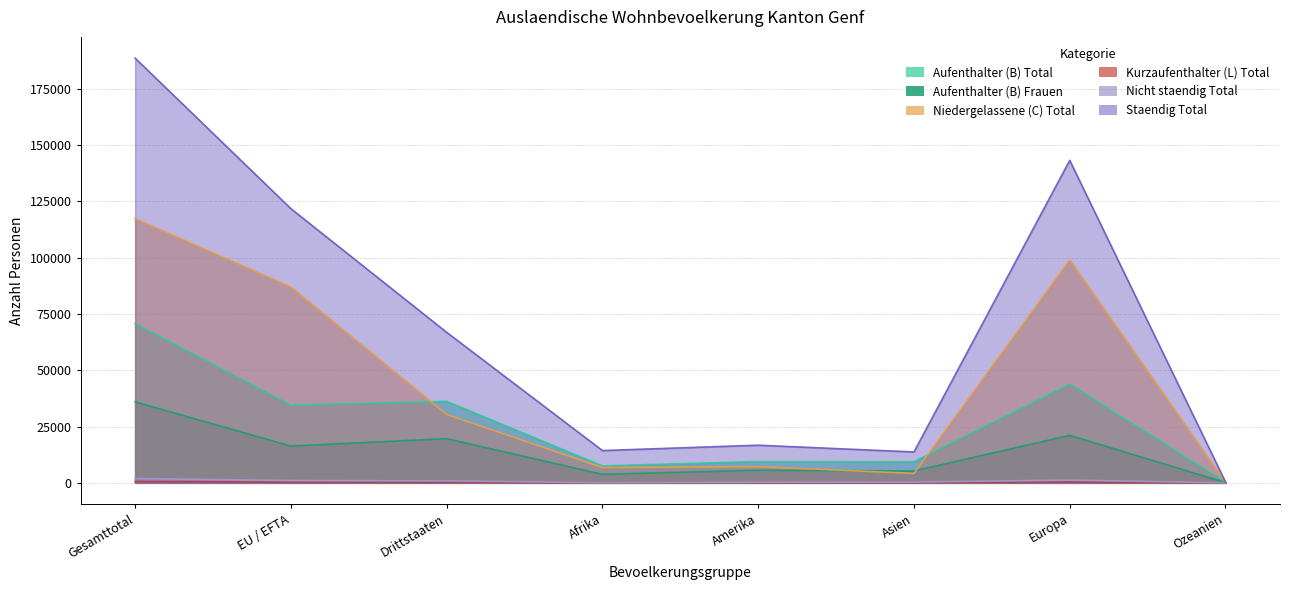

At which label does Nicht staendig Total reach its peak?

Gesamttotal